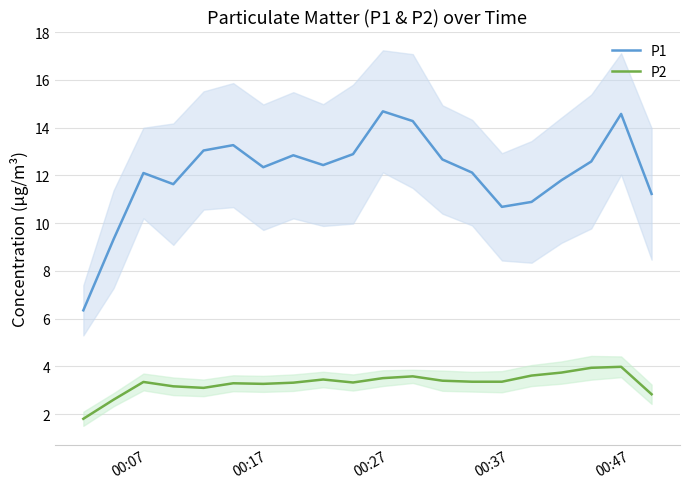

What is the minimum value for P2?

1.8